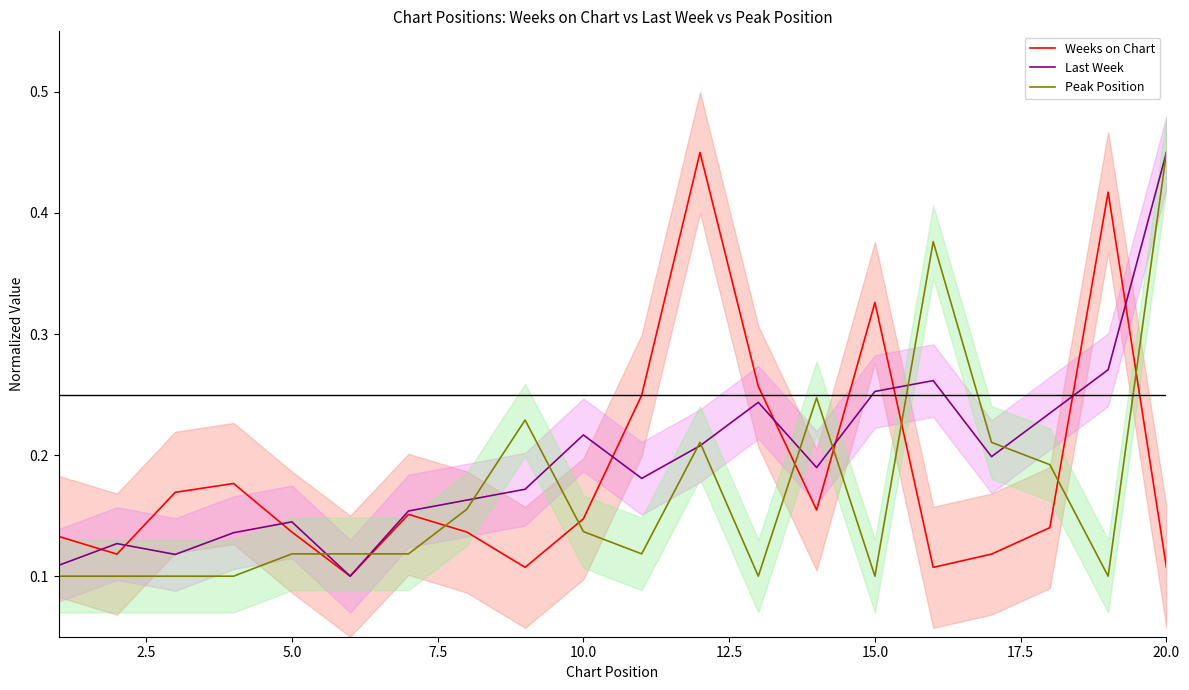

Reading right to left, transcribe all the data shown in this chart.

Weeks on Chart: 0.1	0.4	0.1	0.1	0.1	0.3	0.2	0.3	0.4	0.2	0.1	0.1	0.1	0.2	0.1	0.1	0.2	0.2	0.1	0.1
Last Week: 0.4	0.3	0.2	0.2	0.3	0.3	0.2	0.2	0.2	0.2	0.2	0.2	0.2	0.2	0.1	0.1	0.1	0.1	0.1	0.1
Peak Position: 0.4	0.1	0.2	0.2	0.4	0.1	0.2	0.1	0.2	0.1	0.1	0.2	0.2	0.1	0.1	0.1	0.1	0.1	0.1	0.1